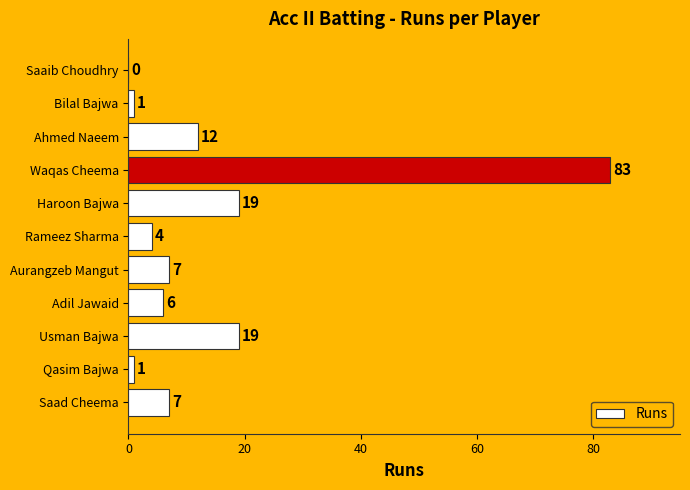

How many distinct data groups are displayed?

1